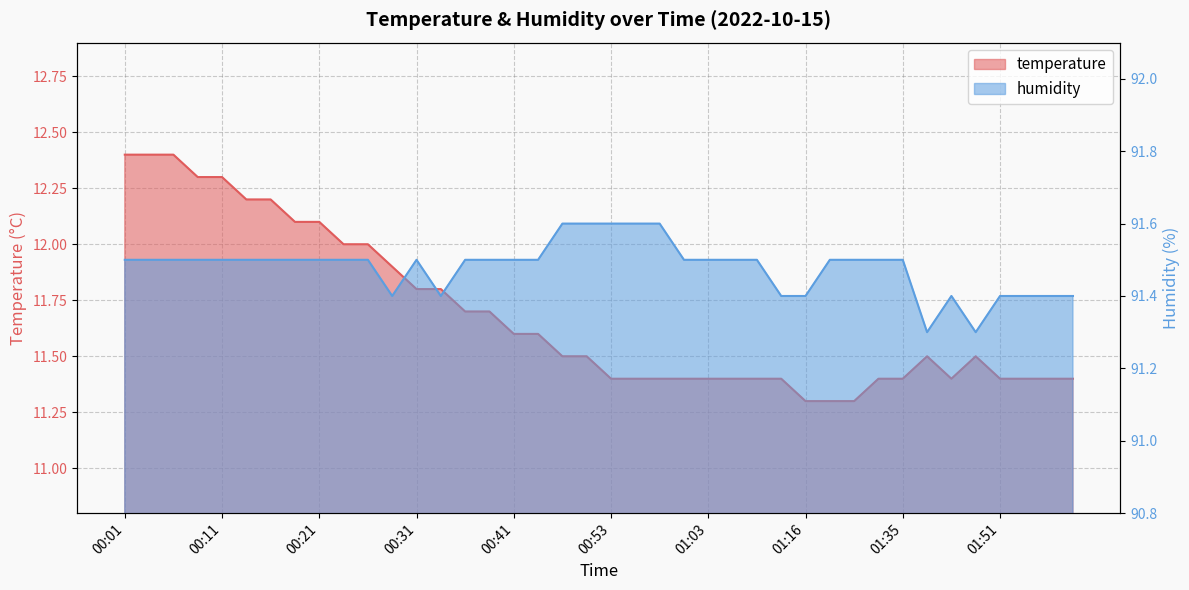

True or false: temperature has more than 1 points higher than both neighbors.

True